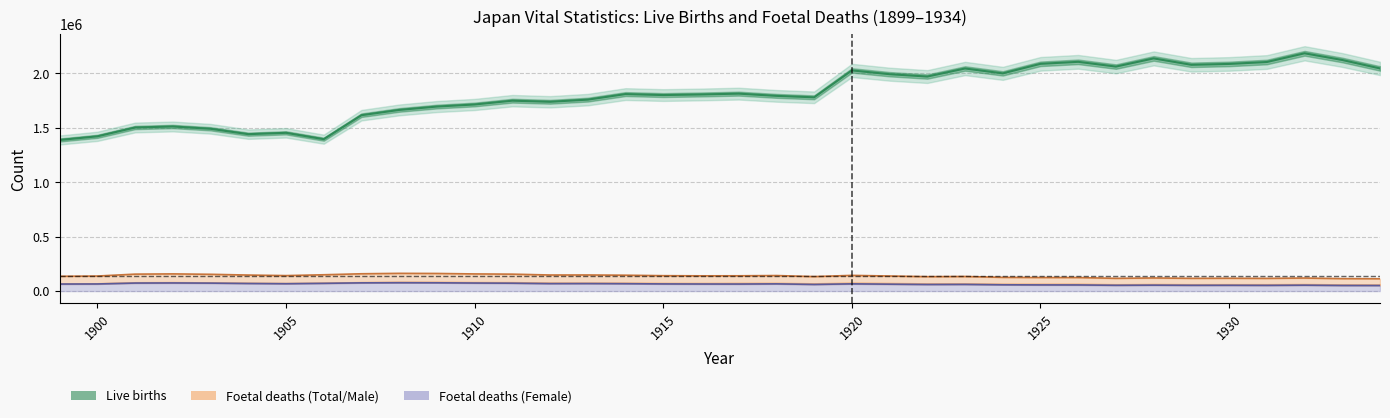

Which label corresponds to the largest value in the chart?

1932